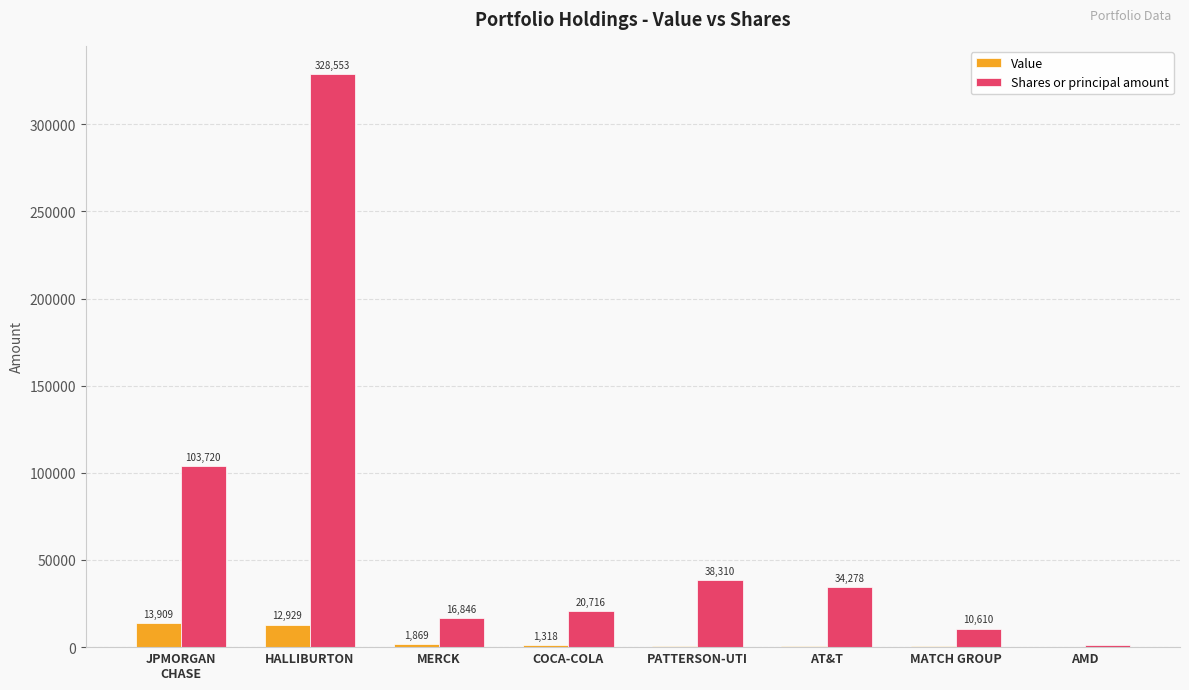

True or false: Value has a value of 645 at PATTERSON-UTI.

True